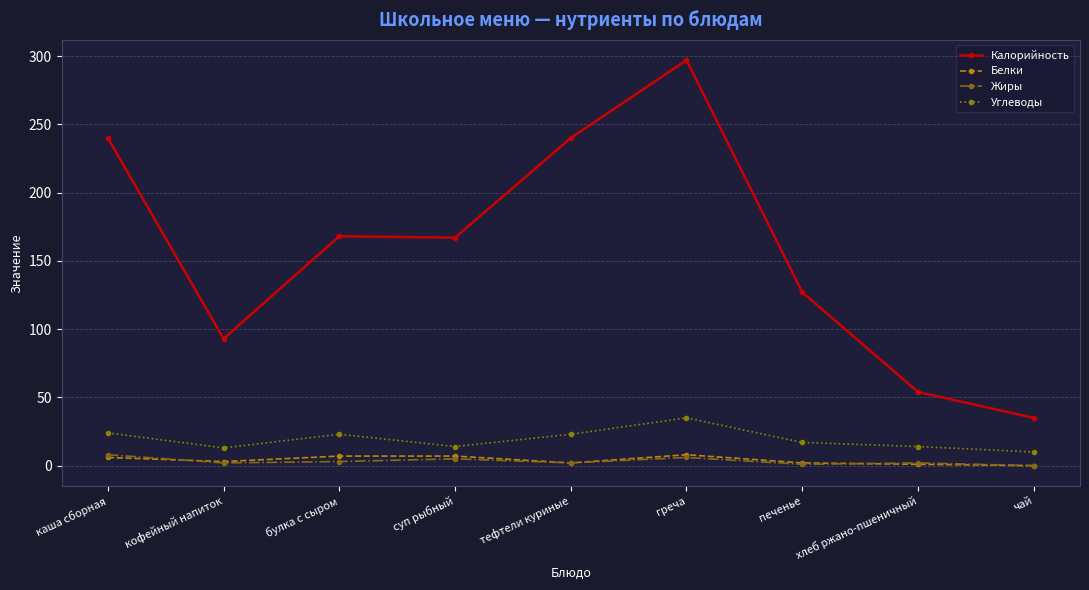

What is the label of the 9th point from the left?

чай